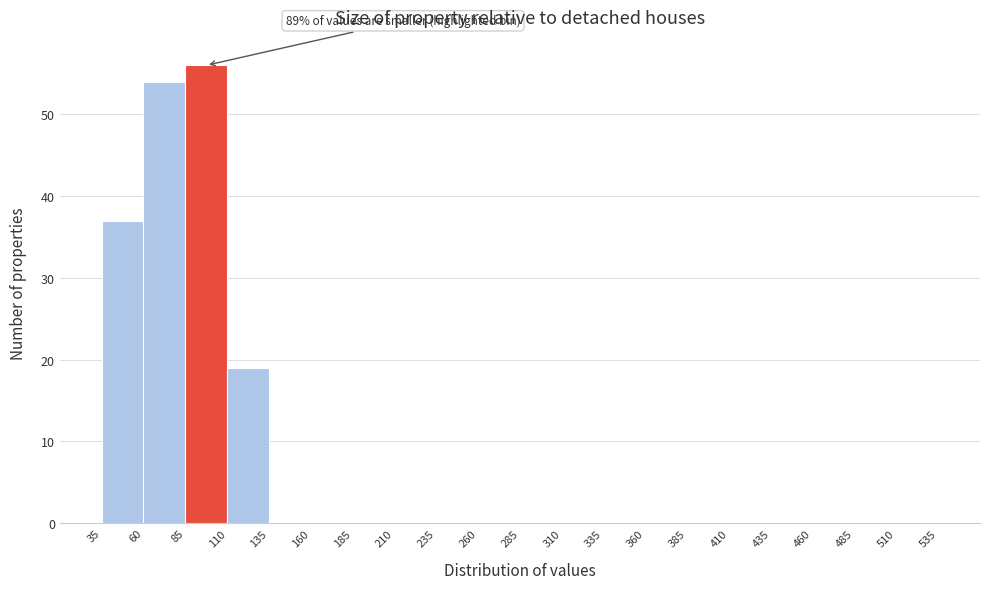

Over which range of the x-axis is the bar tallest?

85 to 110